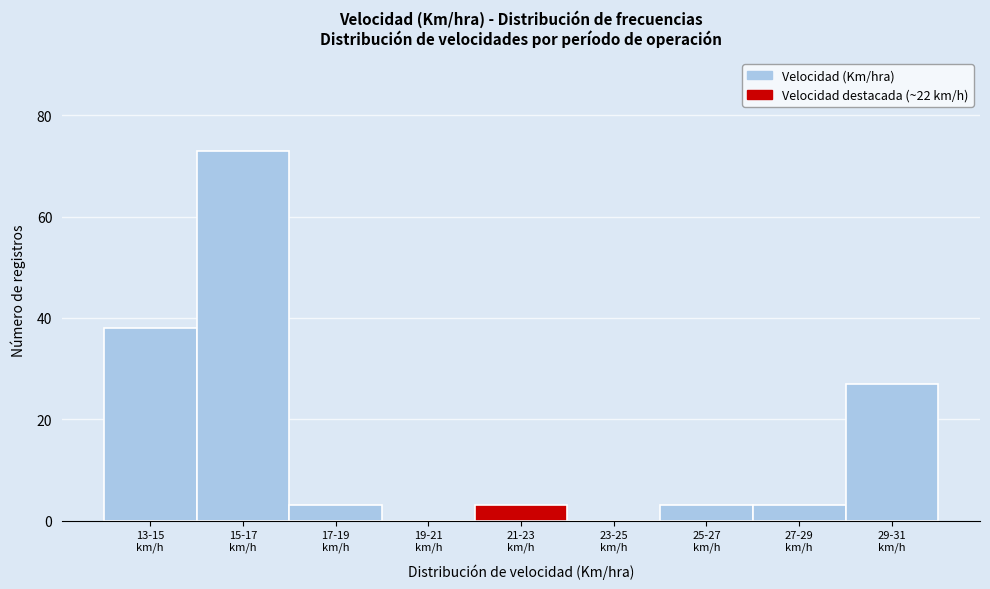

What is the maximum value shown in the chart?

73